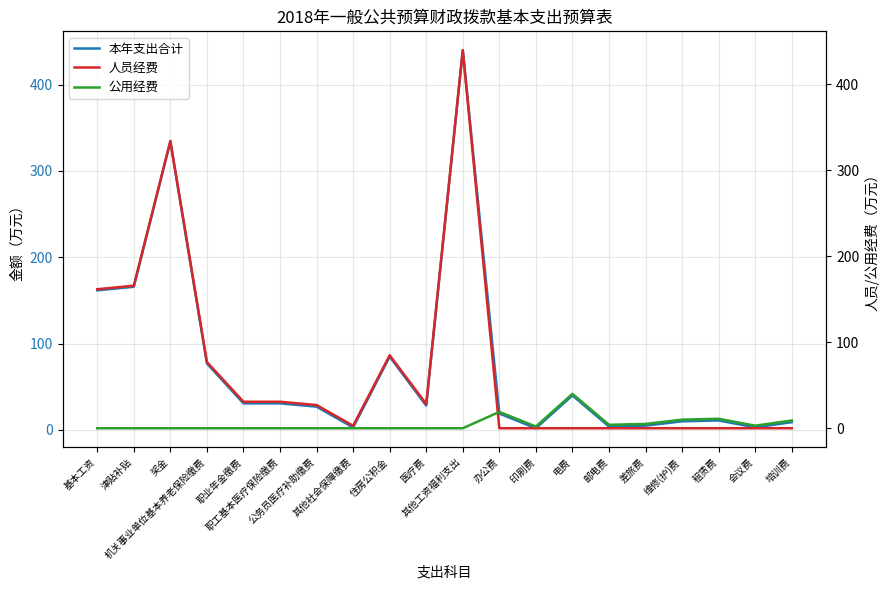

The 本年支出合计 series shows 262.2 at 基本工资. True or false?

False